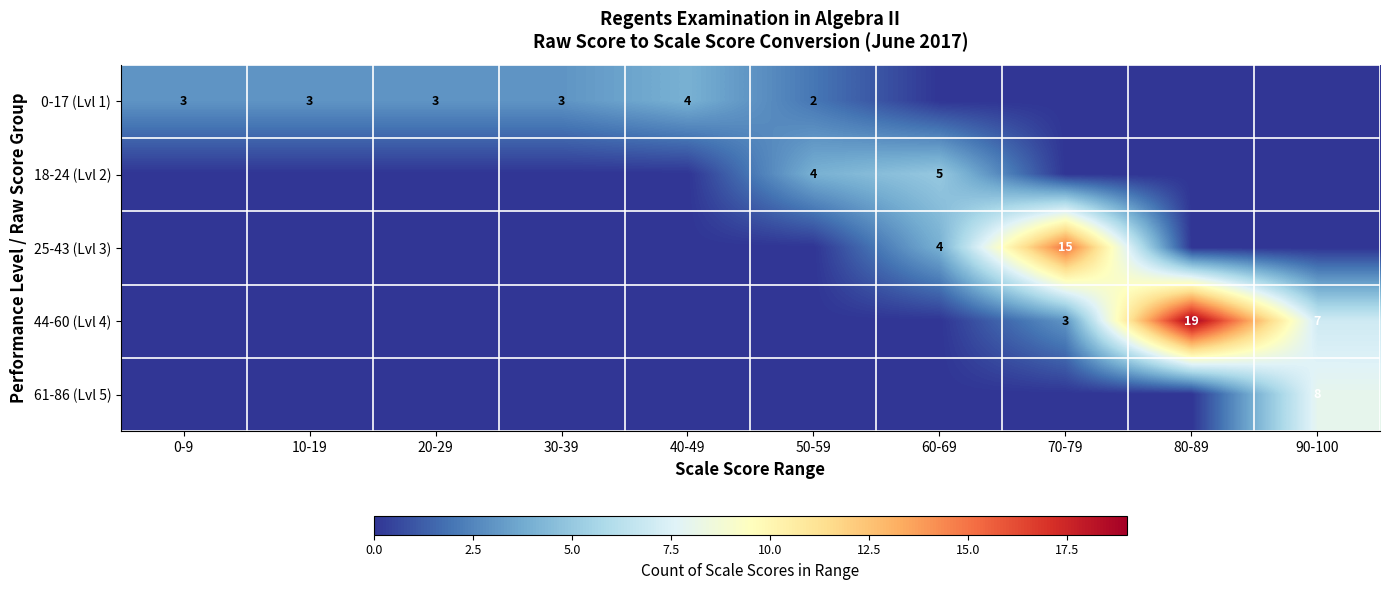

The 44-60 (Lvl 4) series shows 19 at 80-89. True or false?

True